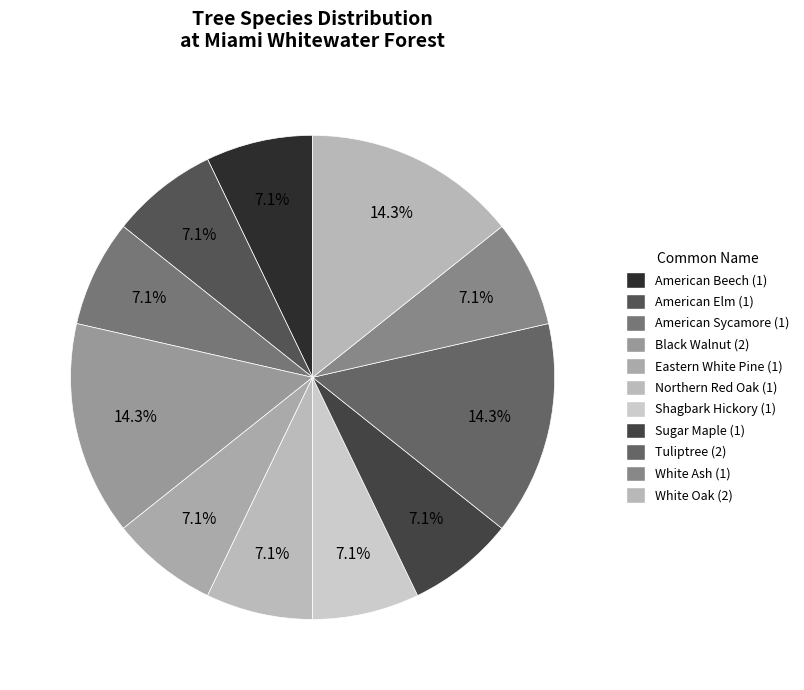

Does any single category account for the majority?

No